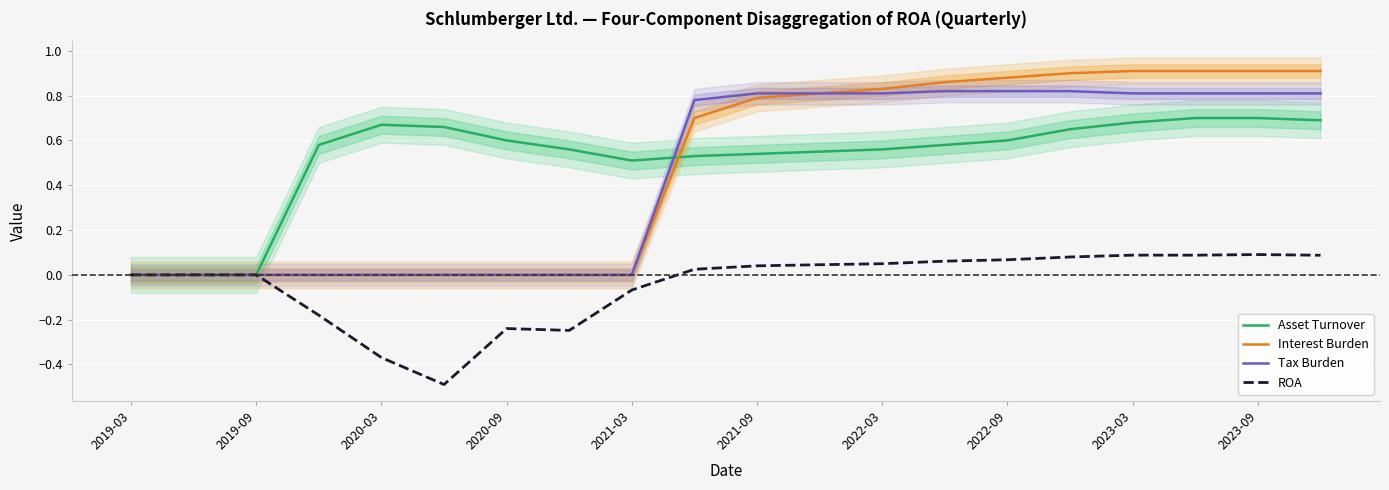

The Asset Turnover series shows 0.2 at 13. True or false?

False